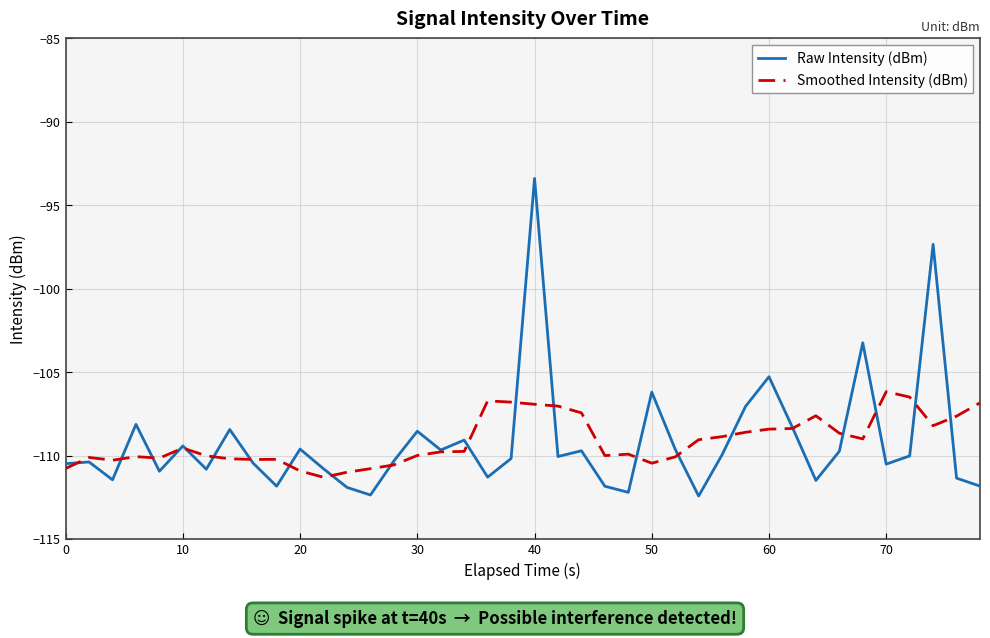

What is the greatest value displayed?

-93.4